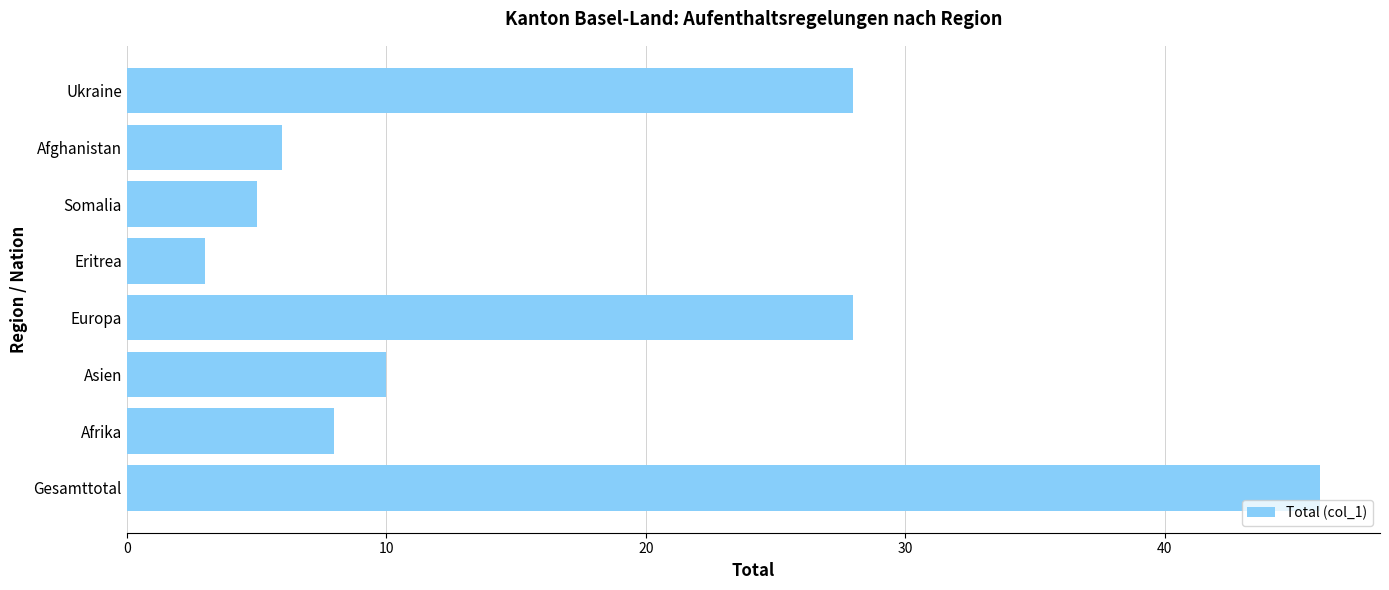

What is the change in value from Asien to Europa?

+18